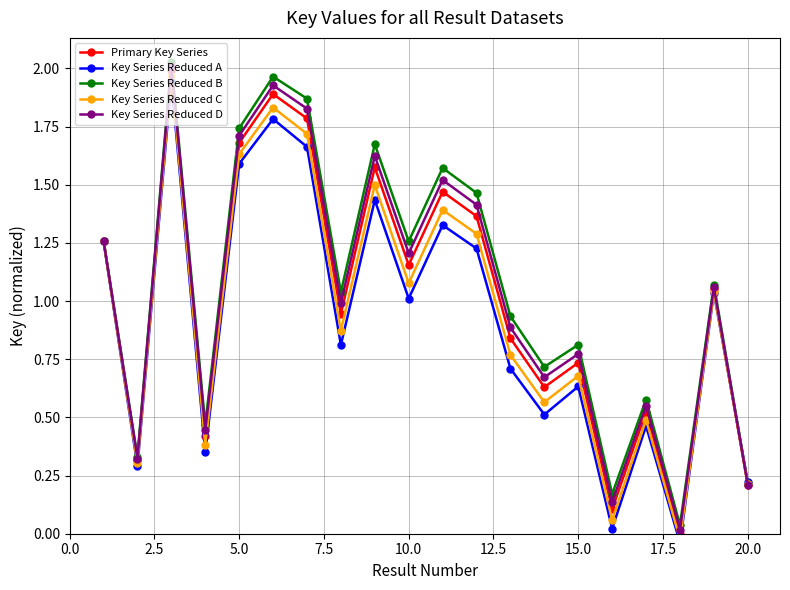

How many interior local valleys does the Key Series Reduced D series have?

7